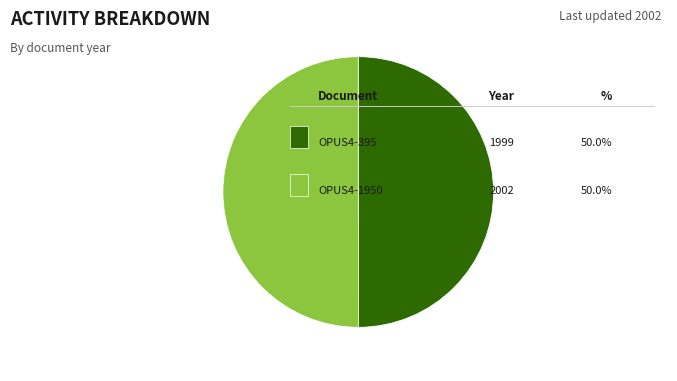

How many slices are in this pie chart?

2